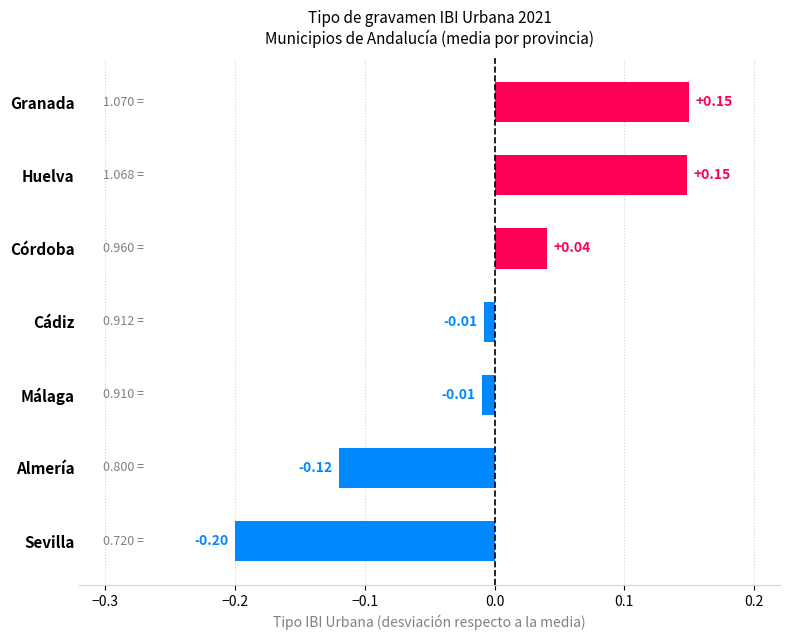

Which has a higher value, Málaga or Huelva?

Huelva